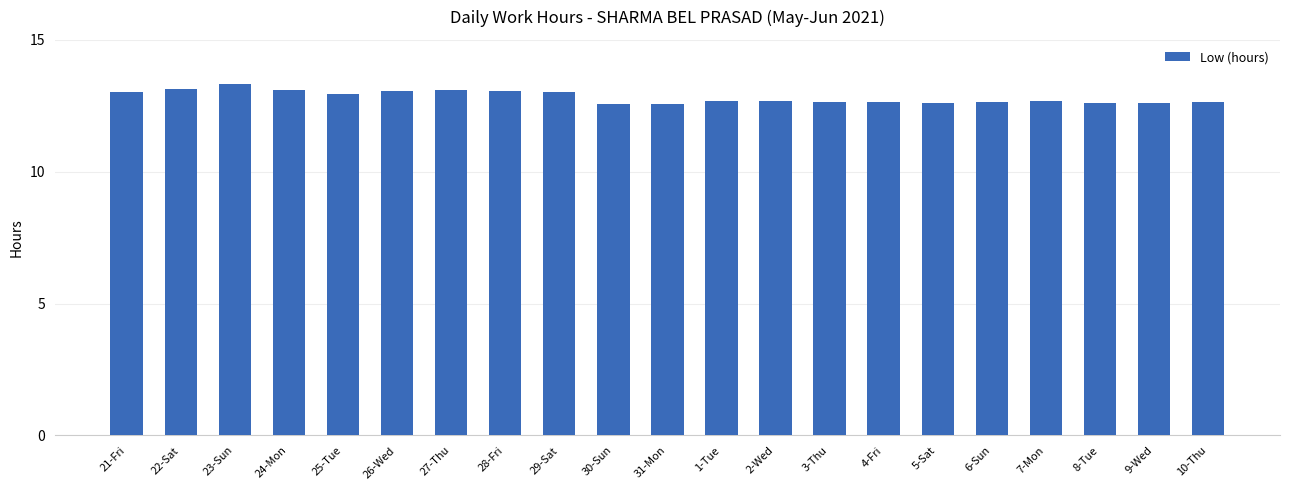

What is the approximate value at 24-Mon?

13.1